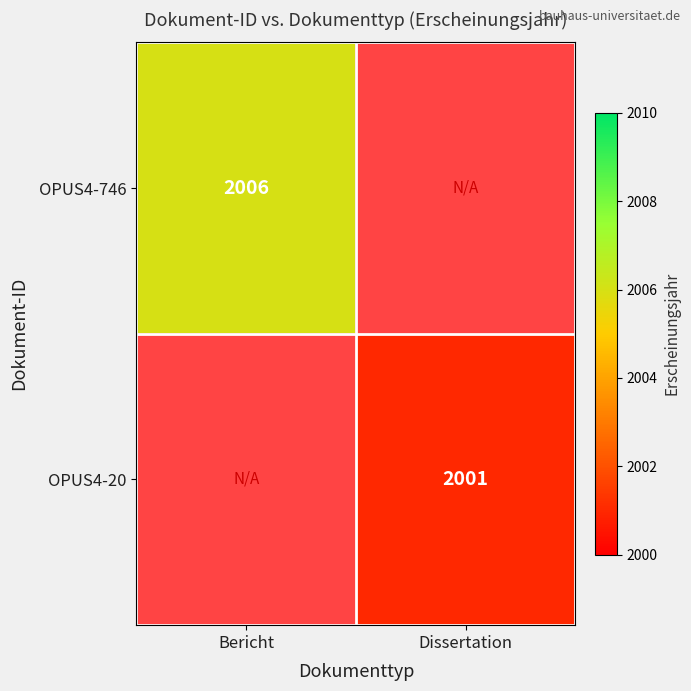

Rank the series by their maximum value, from lowest to highest.

OPUS4-746, OPUS4-20